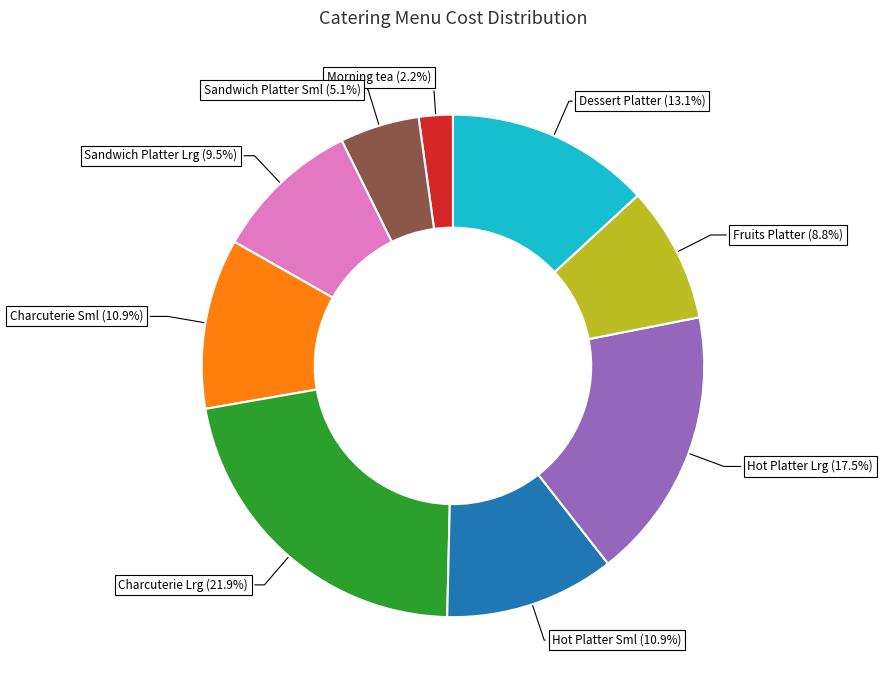

What percentage is the Morning tea slice, to the nearest percent?

2%